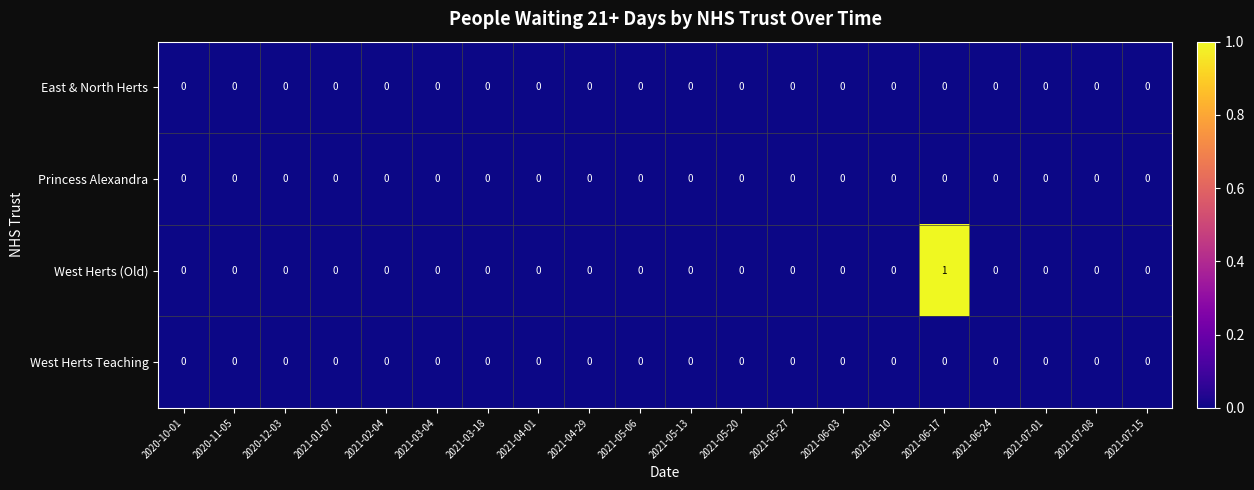

At which category does the chart reach its peak across all series?

2021-06-17